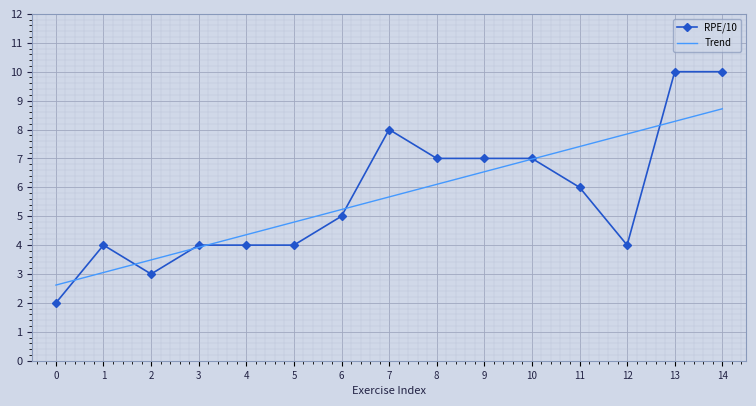

What is the total value across all series at 6?

10.2